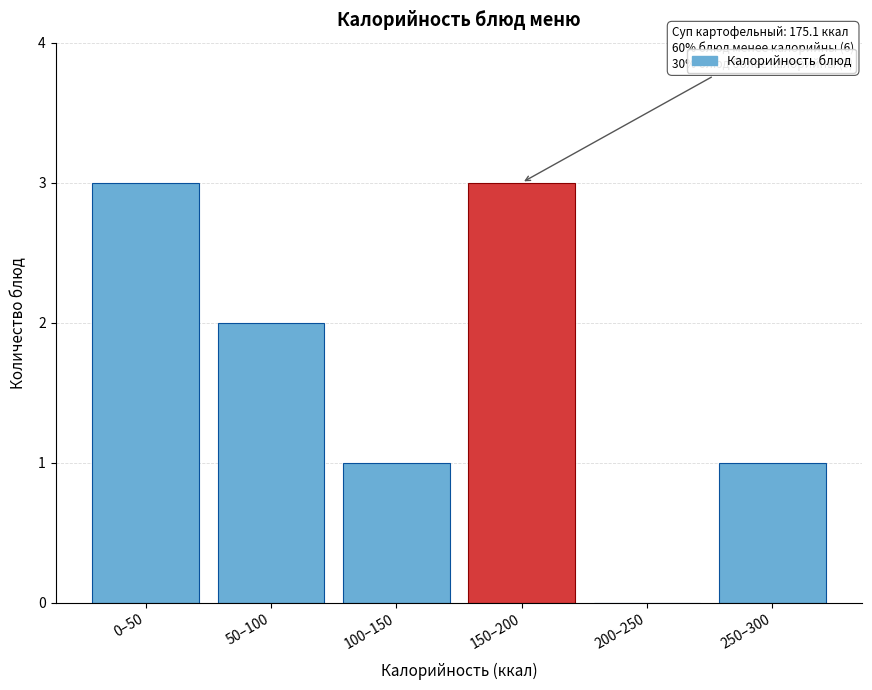

Reading left to right, list all the values displayed in this chart.

0–50=3	50–100=2	100–150=1	150–200=3	200–250=0	250–300=1